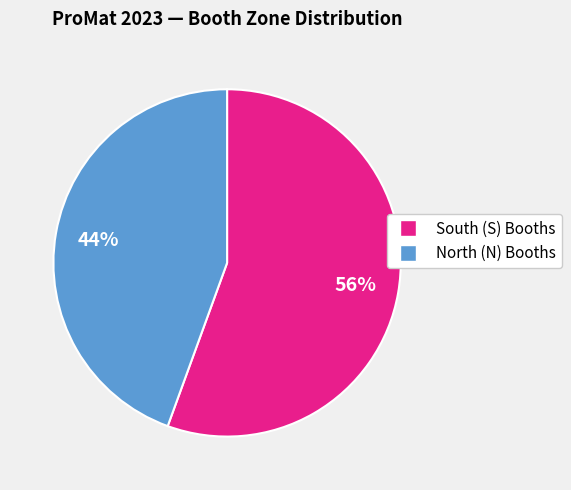

Is there a majority slice in this chart?

Yes